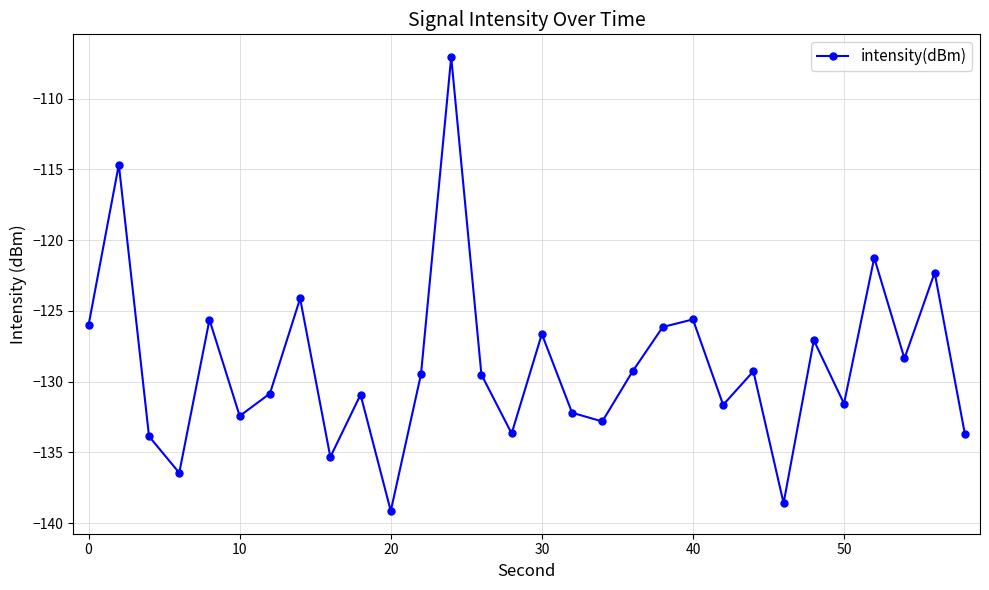

What is the sum of all values?

-3865.6